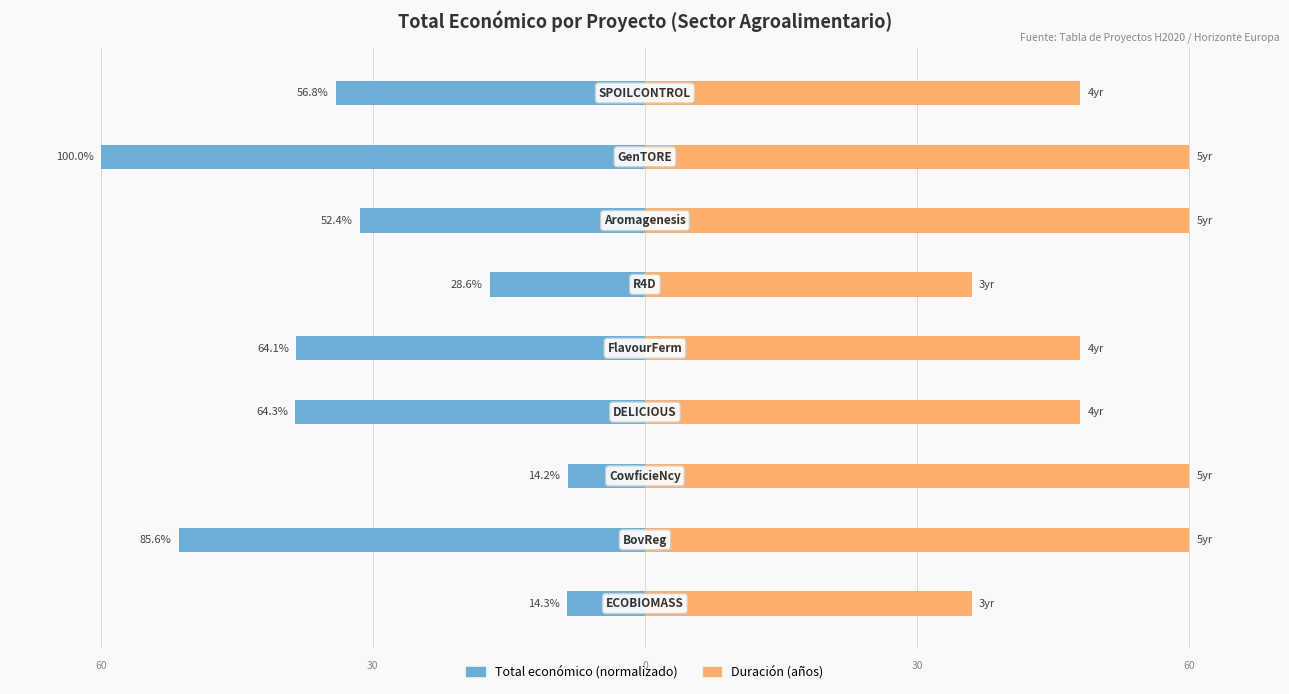

At −80, list the series in order from smallest to largest.

Total económico, Duración (años)